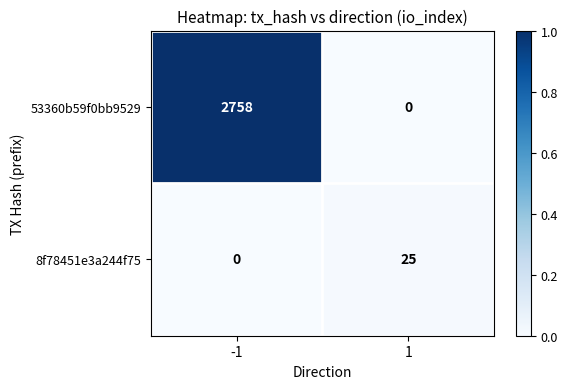

What is the difference between the highest and lowest values at -1?

2758